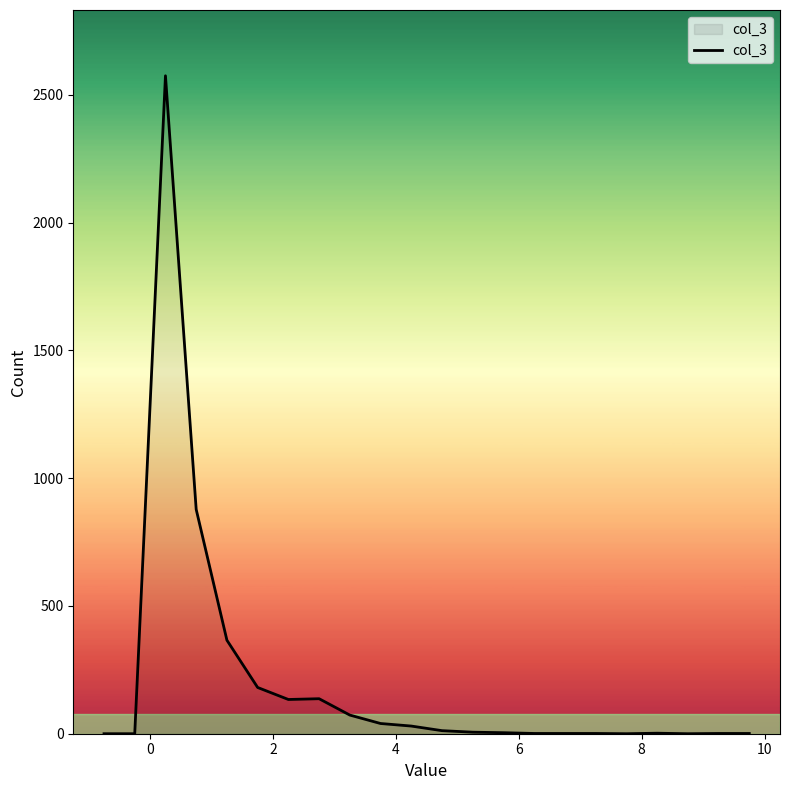

True or false: there are more than 1 points higher than both neighbors.

True